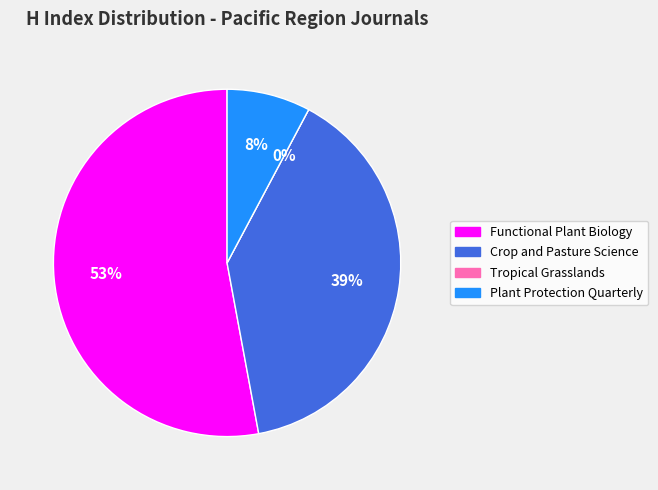

Which category has the smallest portion of the pie?

Tropical Grasslands